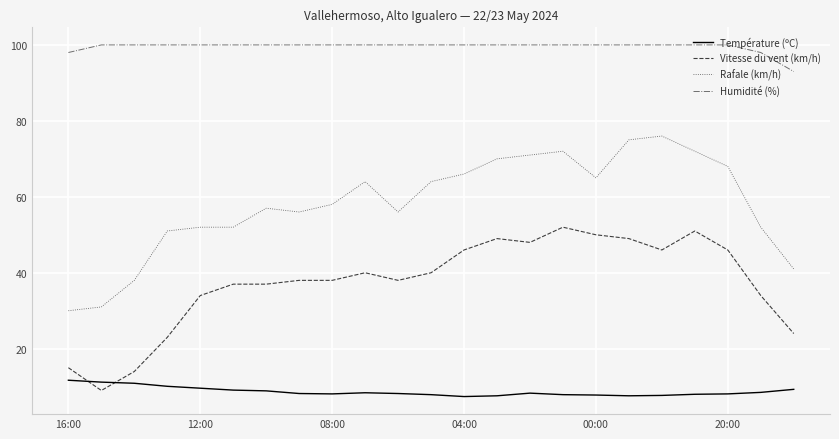

Rank the series by their average value, from highest to lowest.

Humidité (%), Rafale (km/h), Vitesse du vent (km/h), Température (ºC)